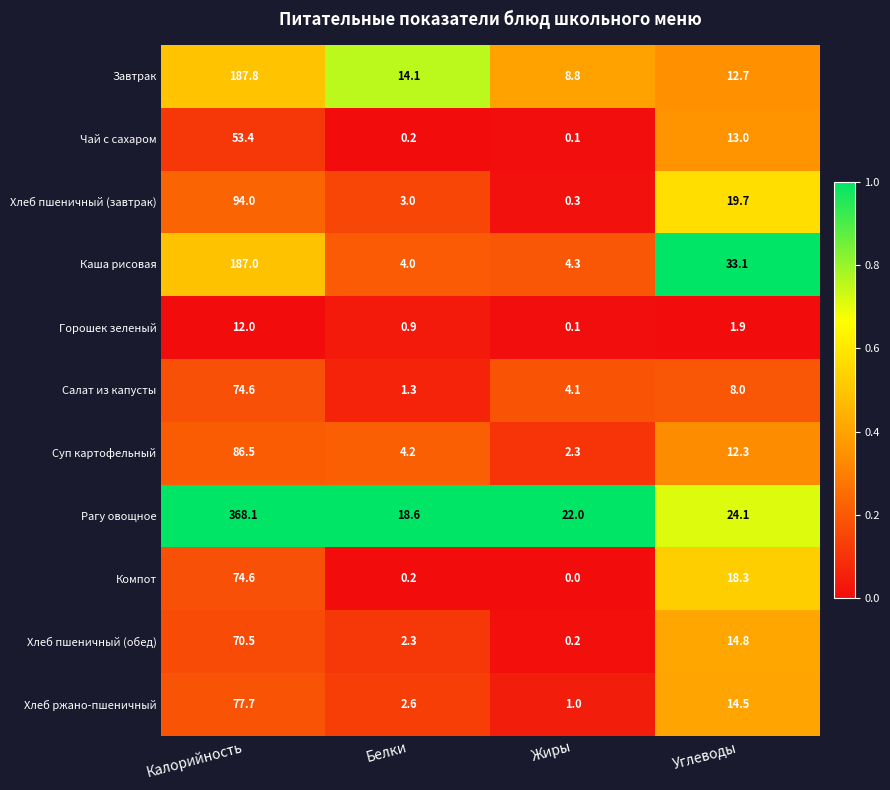

What is the approximate value of Хлеб пшеничный (завтрак) at Калорийность?

94.0